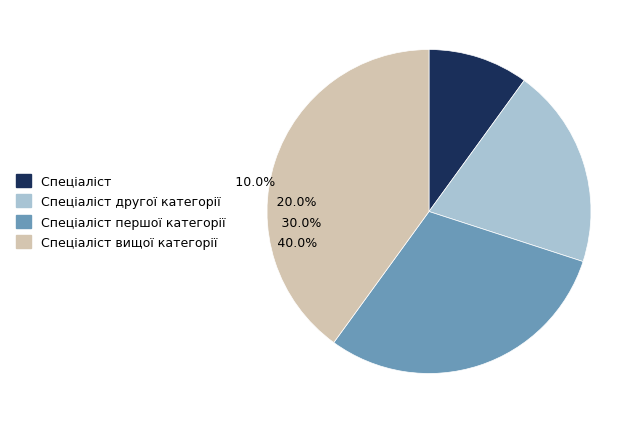

Is there any slice that represents more than half of the pie?

No